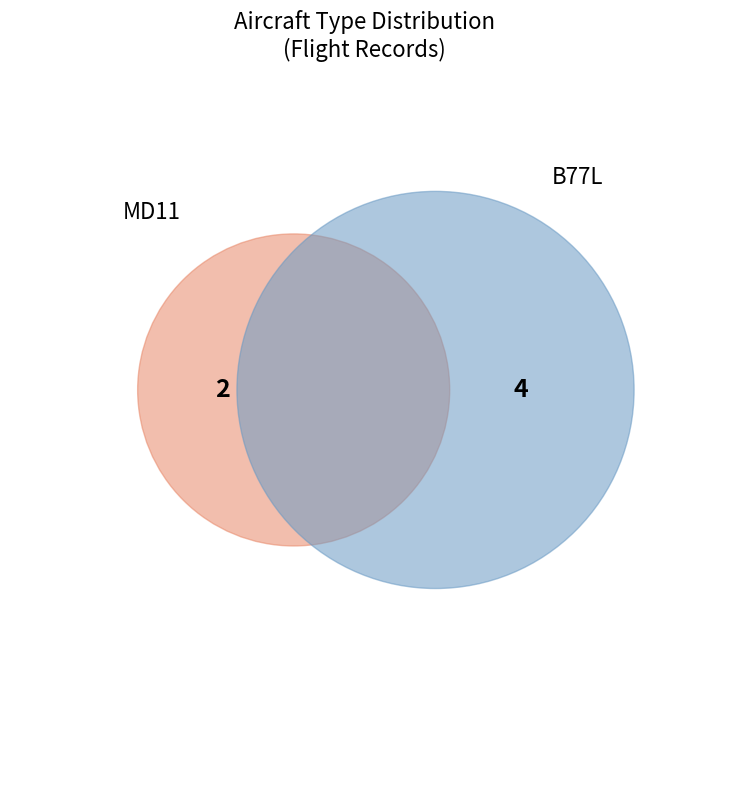

Which slice is the largest?

B77L